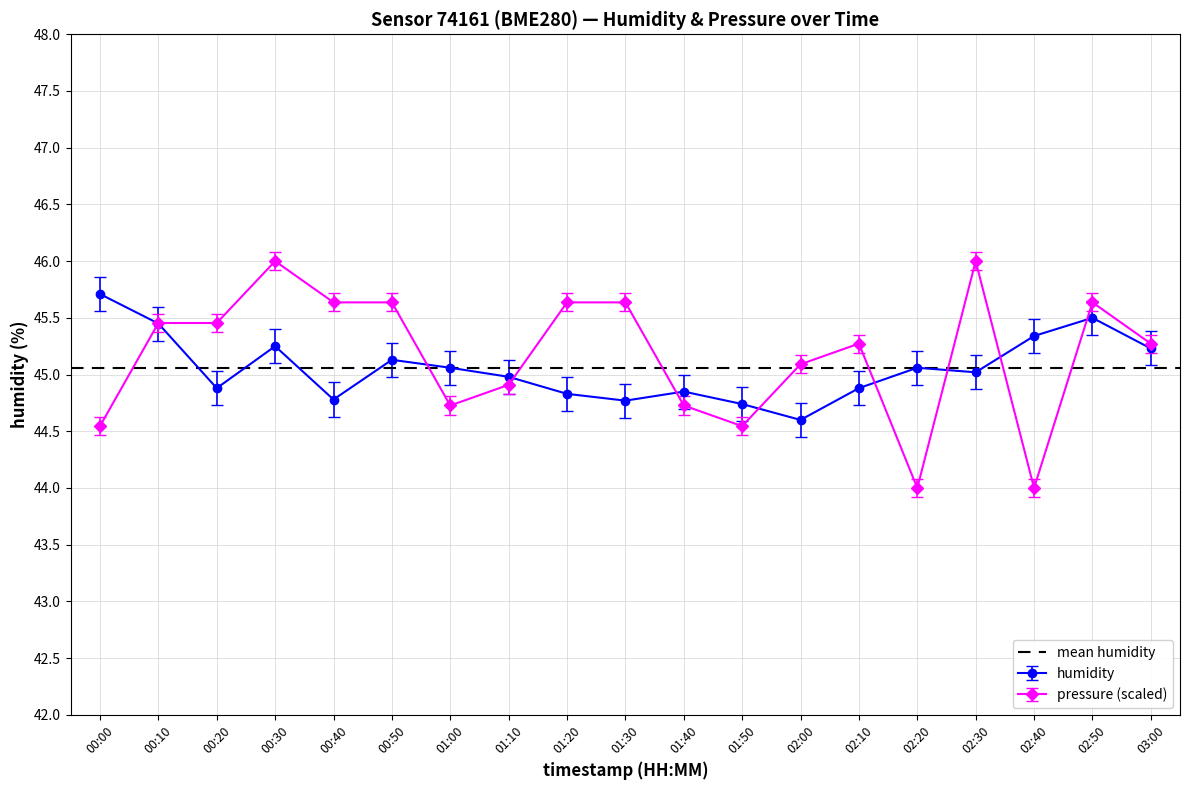

Which category has the highest value in the humidity series?

00:00